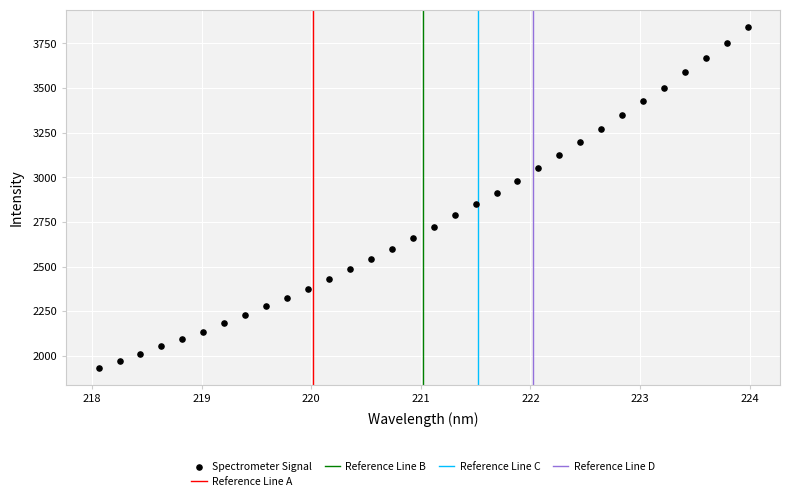

What is the range of X values (max minus min)?

5.9